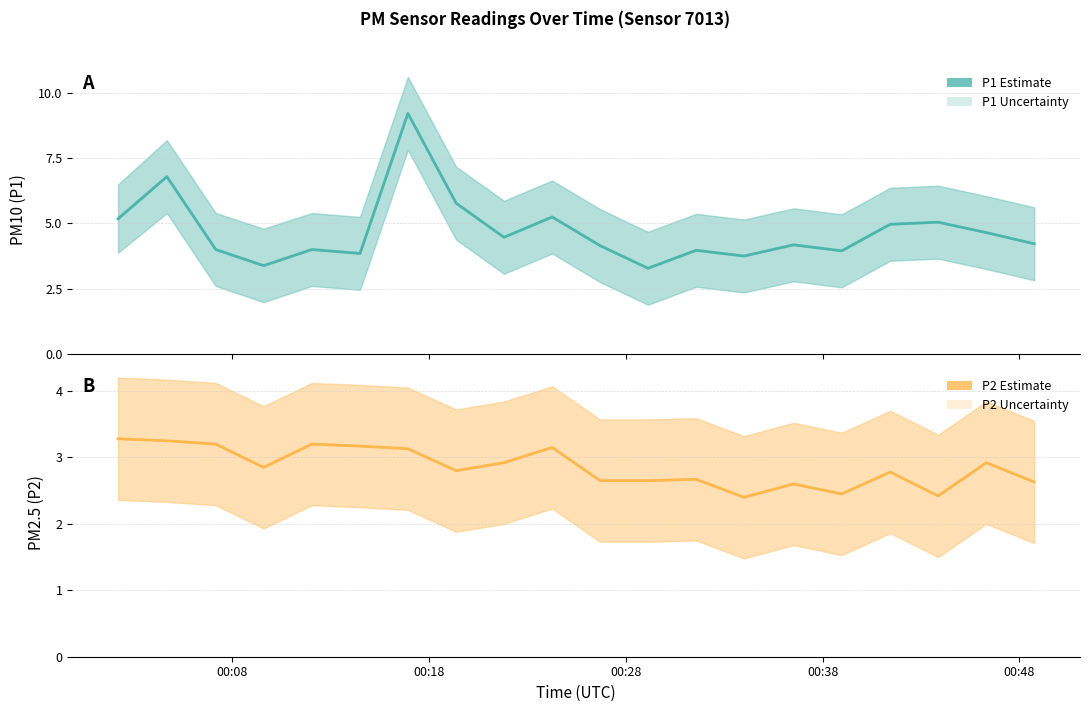

Is it true that P1 (PM10) equals 5.3 at 15?

False